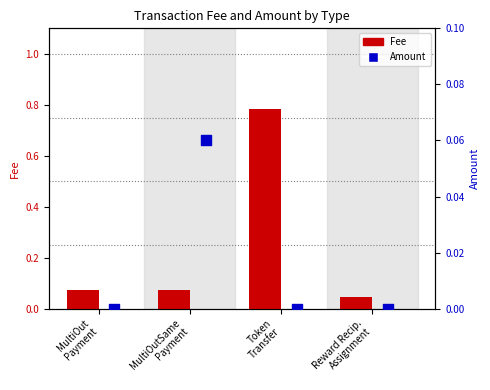

Which series has the largest total across all categories?

Fee